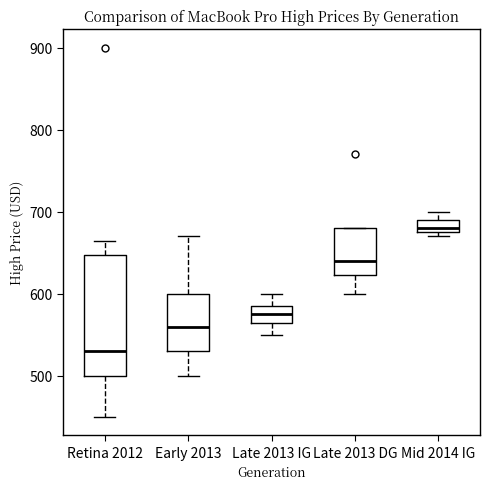

Where is the upper edge of the box for Early 2013 on the y-axis? The values are not printed on the chart, so give them approximately, as read against the axis.

600